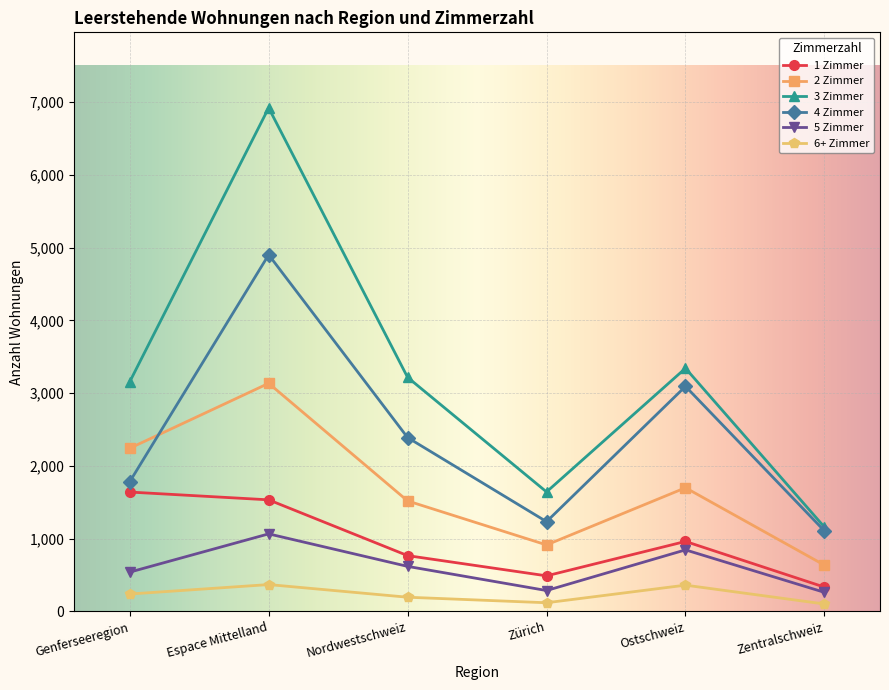

What is the value of the 5 Zimmer point at the 5th from the left?

846